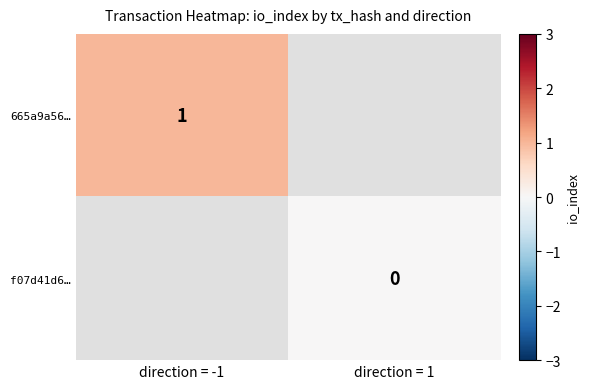

The value of 665a9a56… at direction = -1 is 1. True or false?

True